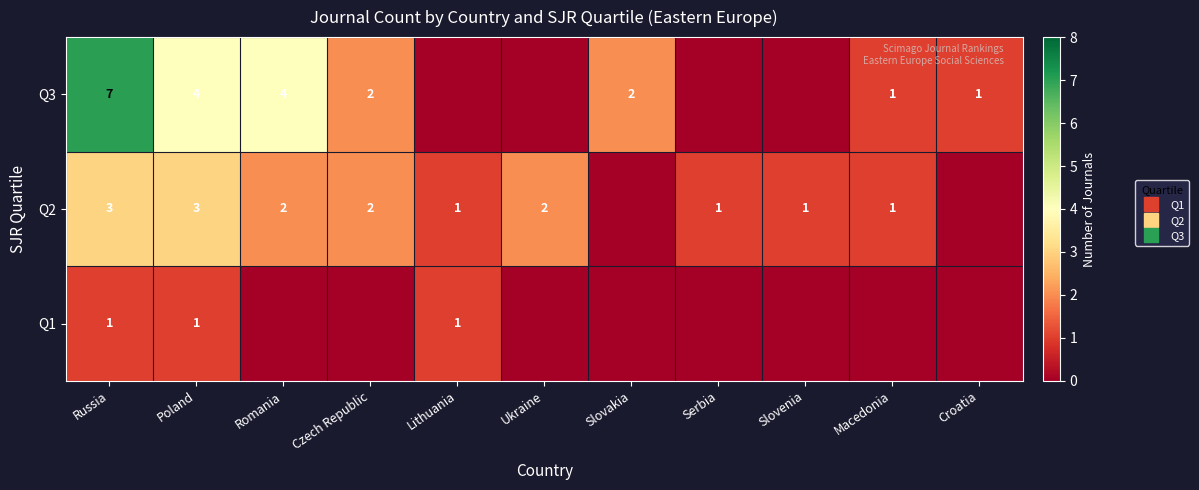

What is the average value of the Q2 series?

1